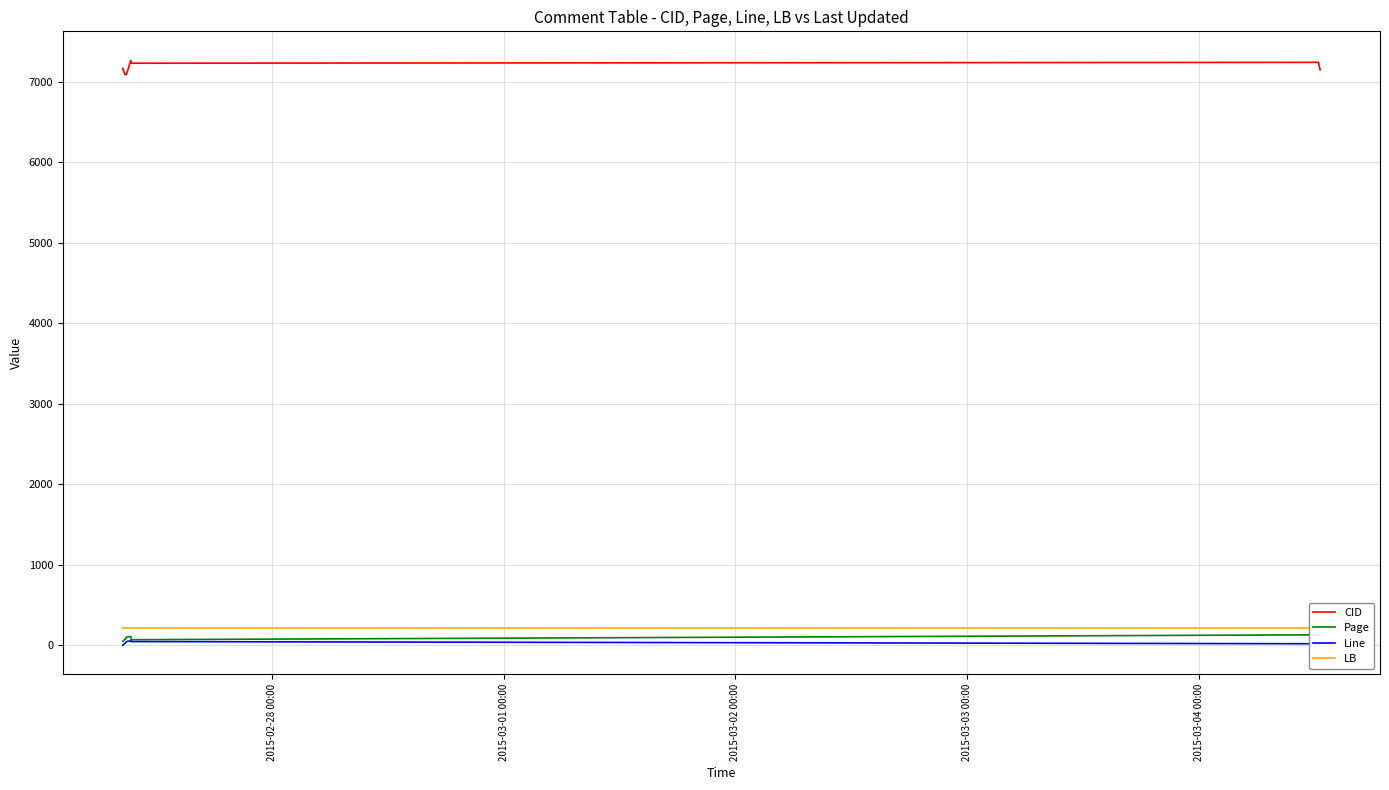

What is the maximum value for CID?

7265